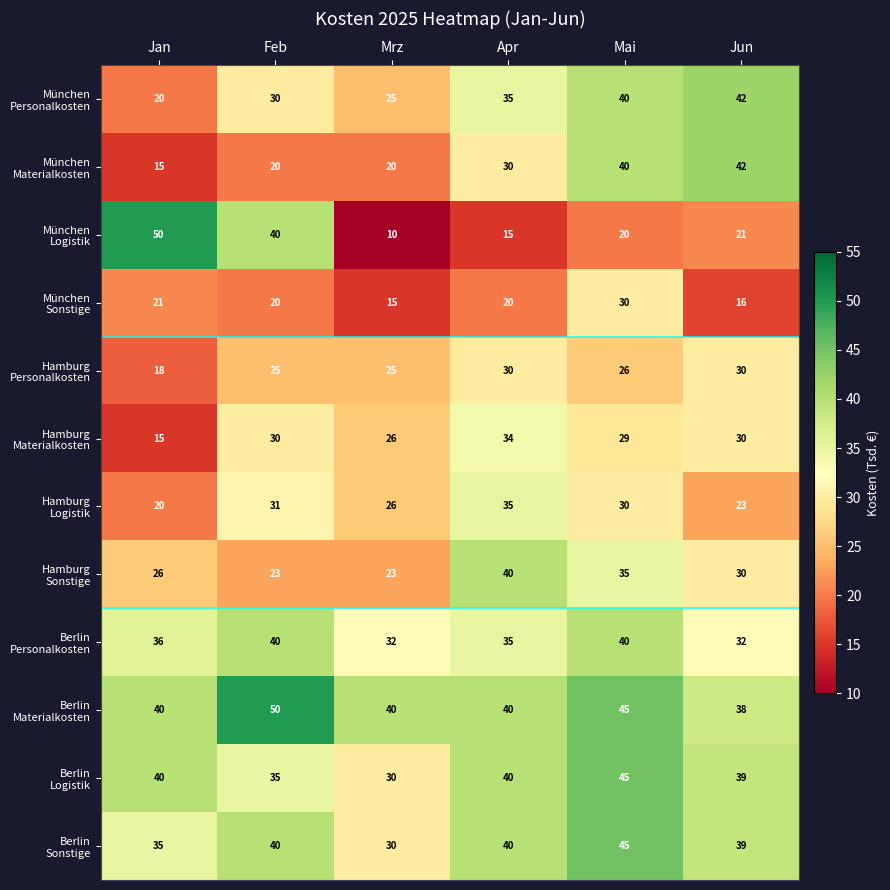

How many series are shown in this chart?

12